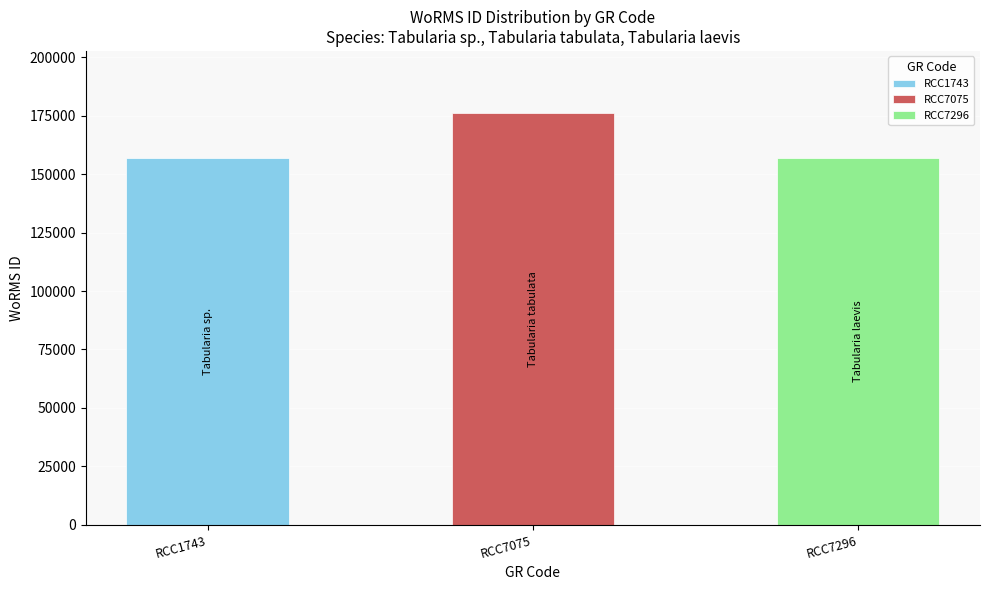

What is the average value?

163471